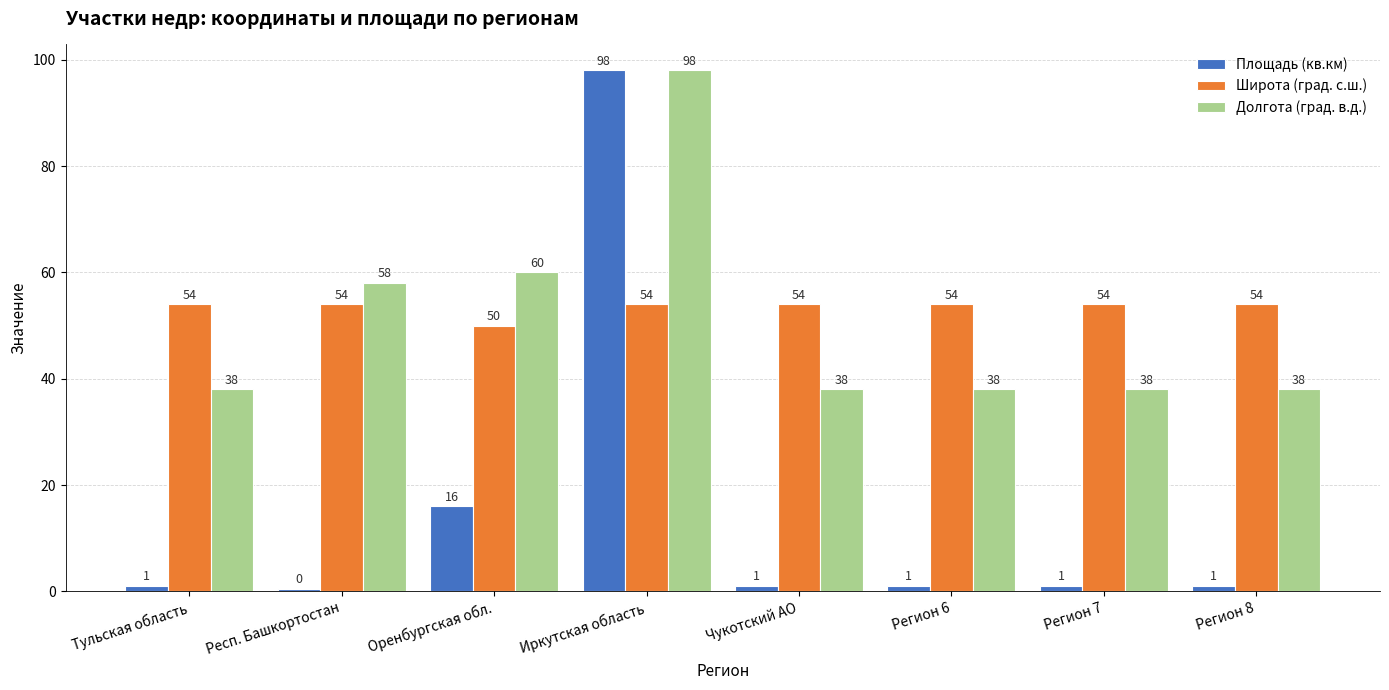

How many data points in Долгота (град. в.д.) are above 38?

3